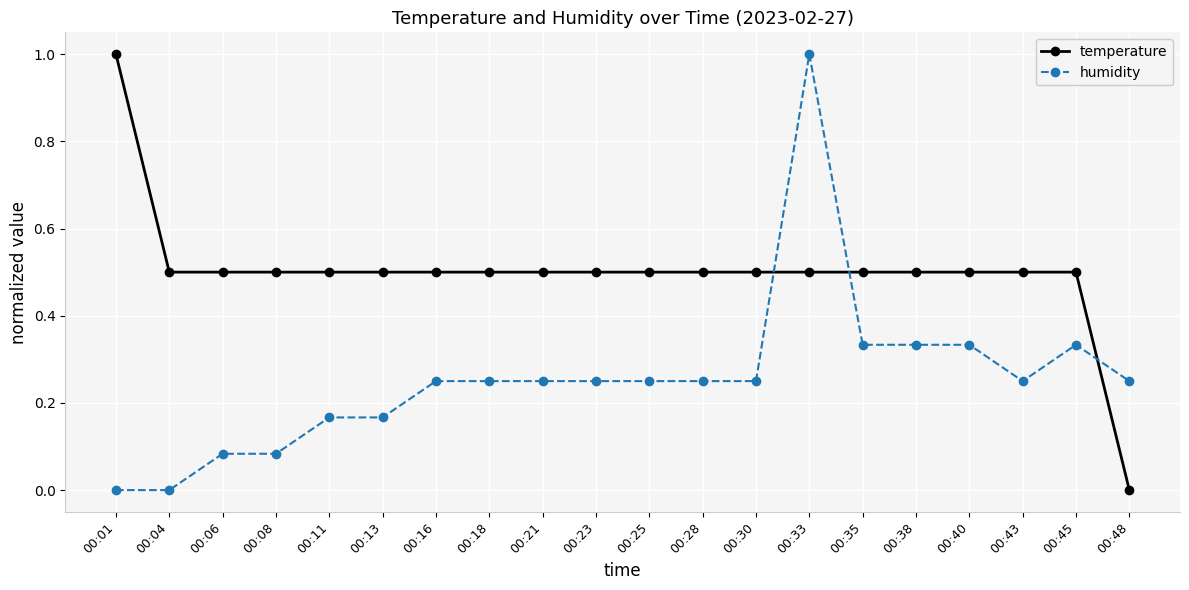

What is the difference between the maximum and second lowest values in the humidity series?

1.0